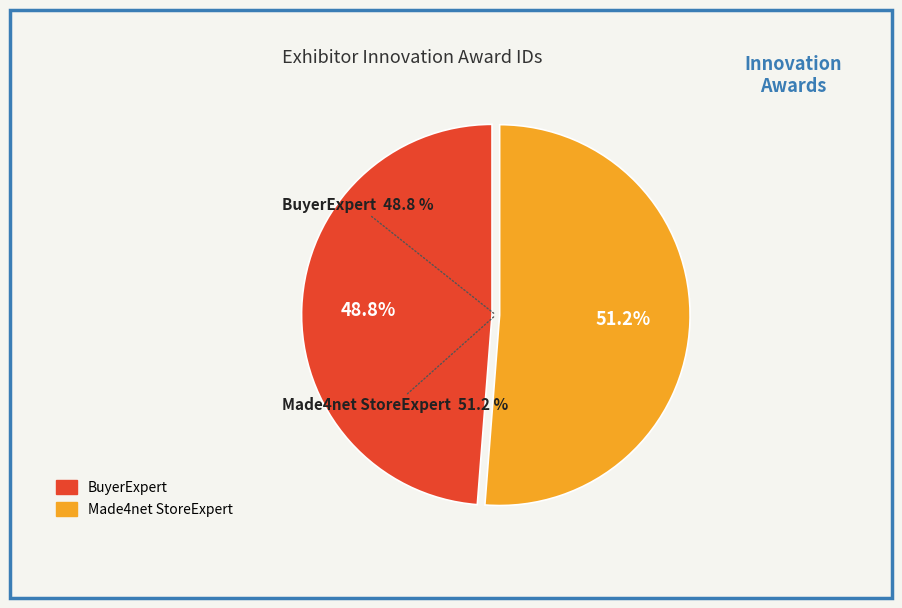

How many segments does this pie chart have?

2